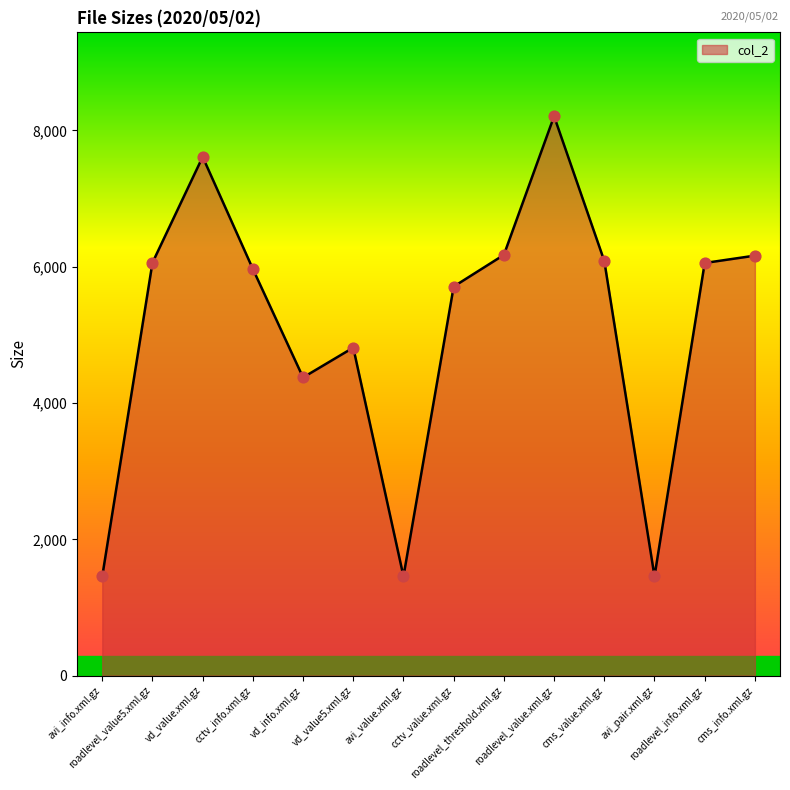

Which has a higher value, cctv_value.xml.gz or avi_pair.xml.gz?

cctv_value.xml.gz